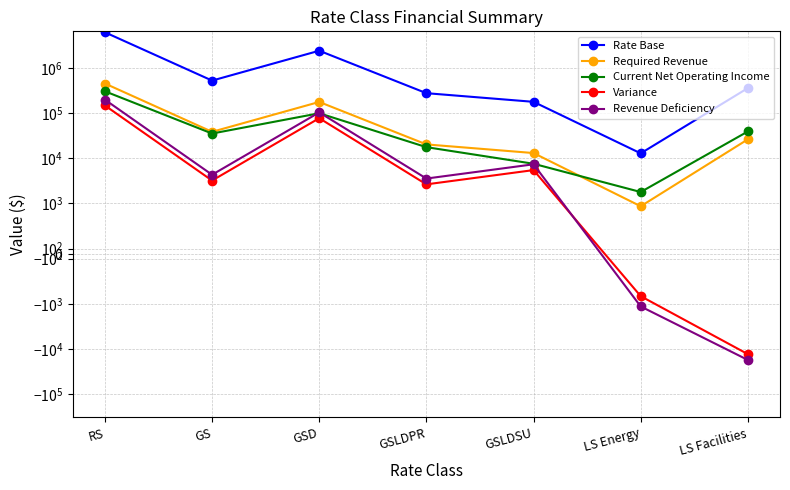

Between RS and GSD, which series saw the biggest shift?

Rate Base